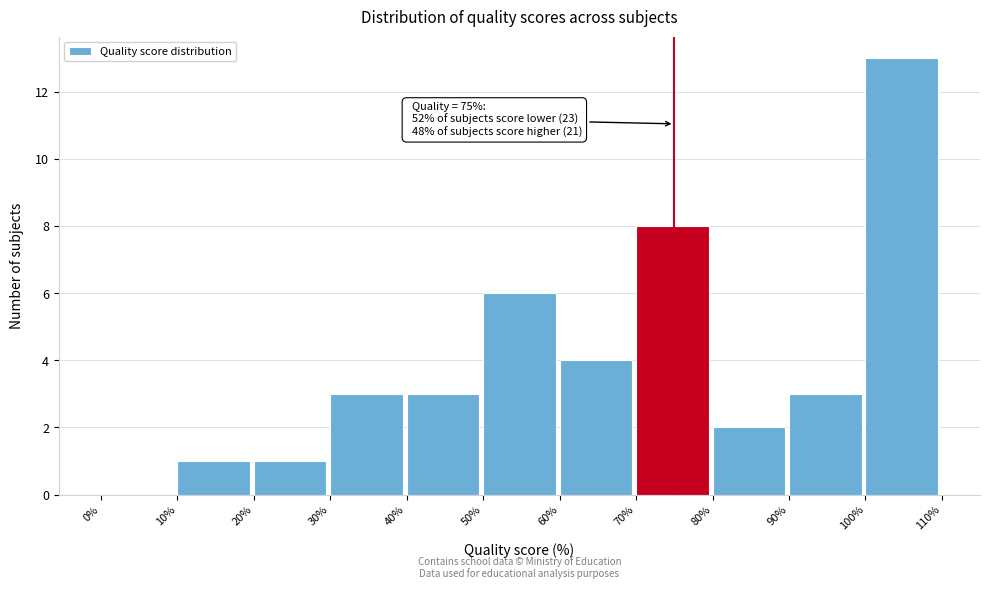

Which range on the x-axis has the tallest bar?

100% to 110%